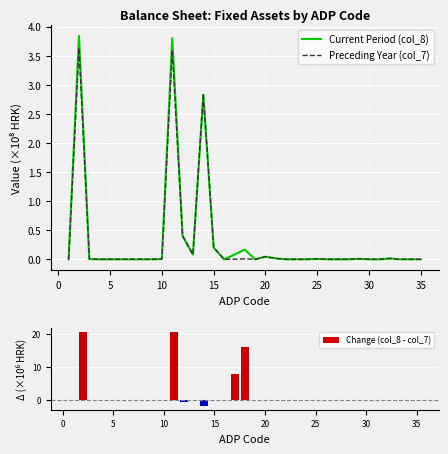

Reading right to left, list all the values displayed in this chart.

Current Period (col_8): 0.0	0.0	0.0	0.0	0.0	0.0	0.0	0.0	0.0	0.0	0.0	0.0	0.0	0.0	0.0	0.0	0.0	0.2	0.1	0.0	0.2	2.8	0.1	0.4	3.8	0.0	0.0	0.0	0.0	0.0	0.0	0.0	0.0	3.8	0.0
Preceding Year (col_7): 0.0	0.0	0.0	0.0	0.0	0.0	0.0	0.0	0.0	0.0	0.0	0.0	0.0	0.0	0.0	0.0	0.0	0.0	0.0	0.0	0.2	2.8	0.1	0.4	3.6	0.0	0.0	0.0	0.0	0.0	0.0	0.0	0.0	3.6	0.0
Change (col_8 - col_7): 0.0	0.0	0.0	0.0	0.0	0.0	0.0	0.0	0.0	0.0	0.0	0.0	0.0	0.0	0.0	-0.0	0.0	15.9	7.9	0.0	-0.2	-2.0	-0.1	-0.8	20.6	-0.2	0.0	0.0	0.0	0.0	0.0	0.0	-0.2	20.4	0.0